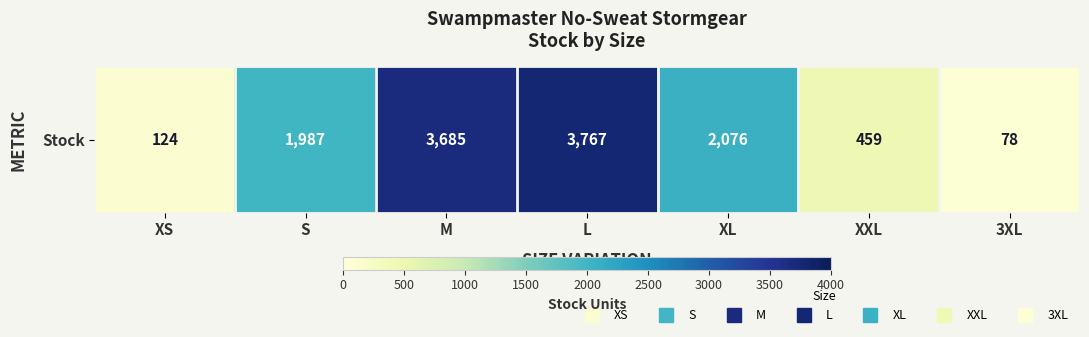

Read the value at XL.

2076